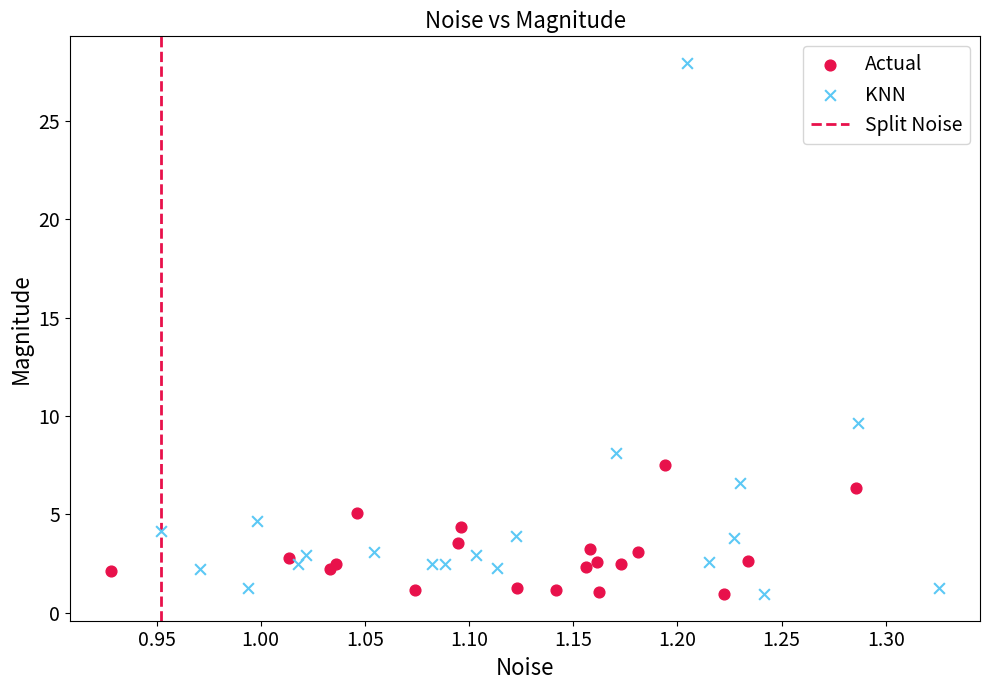

Which series reaches the maximum Y coordinate?

KNN